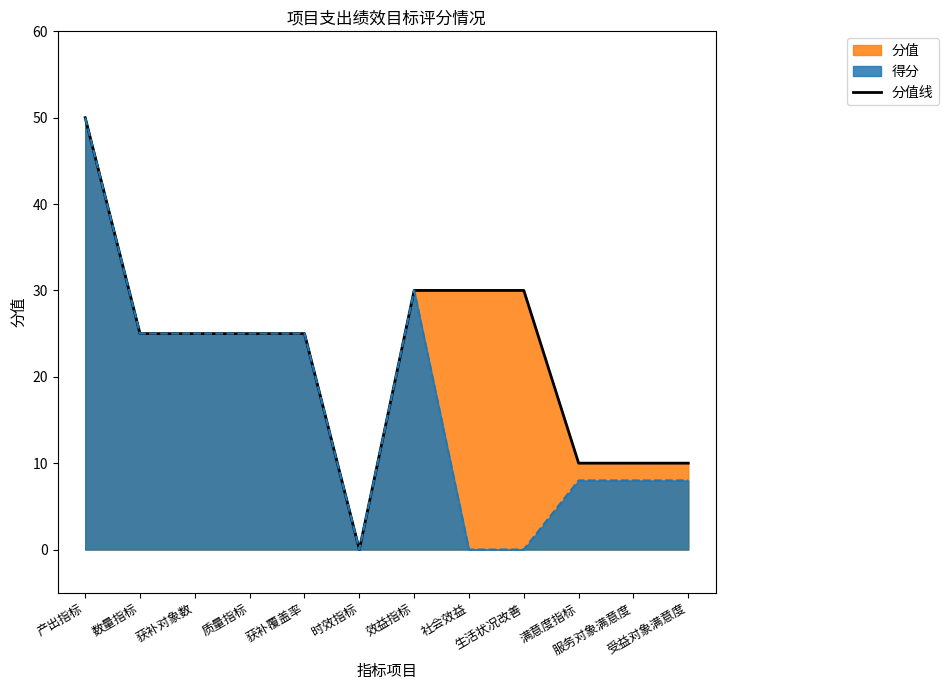

Where is the first local minimum?

时效指标